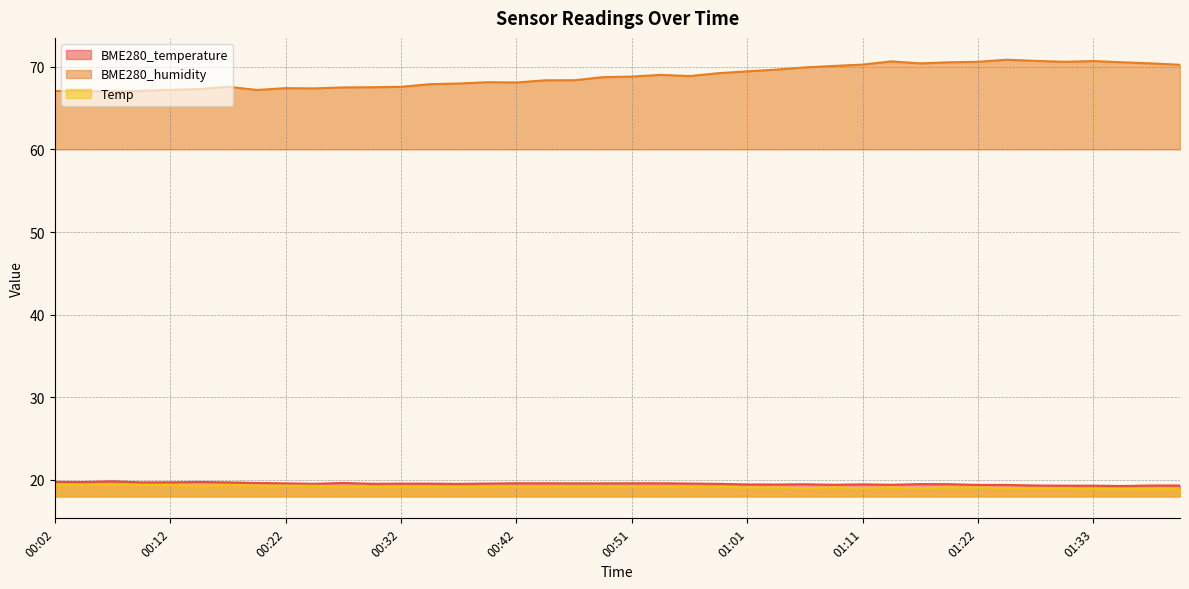

What position from the left is 01:25?

34